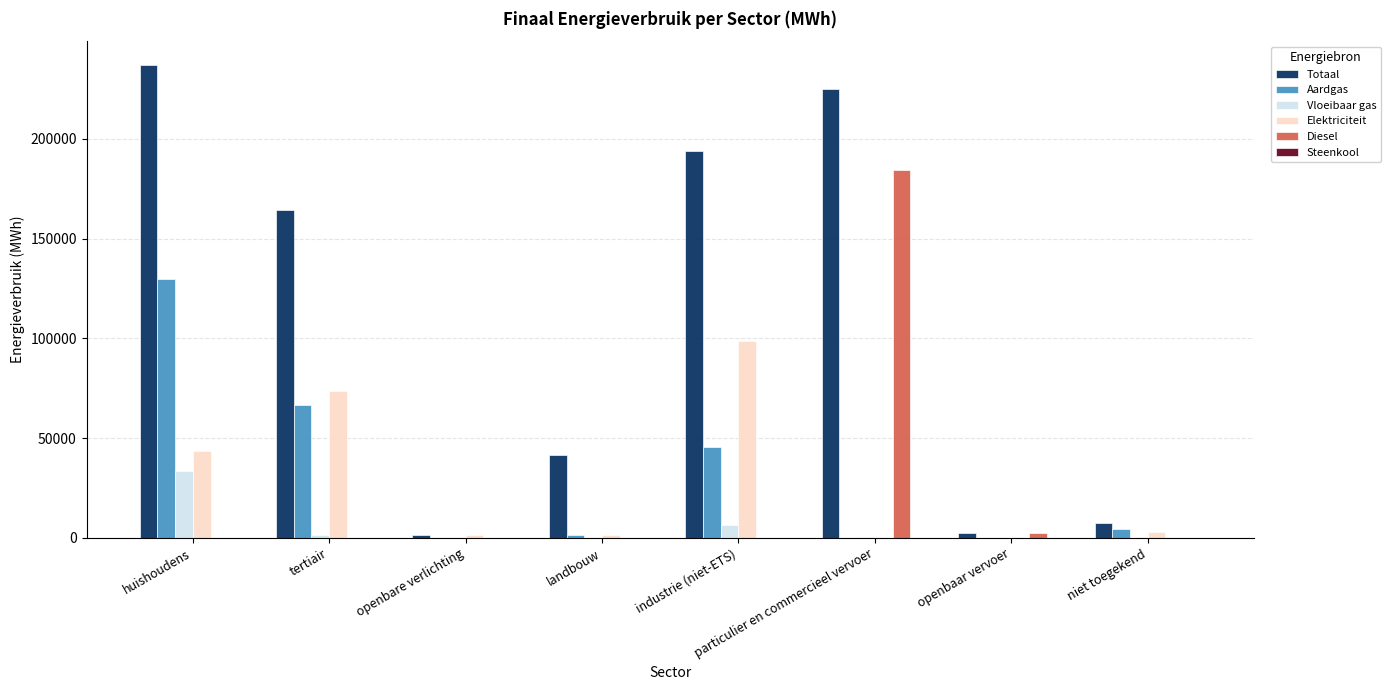

How many data points in Vloeibaar gas are above 462?

4